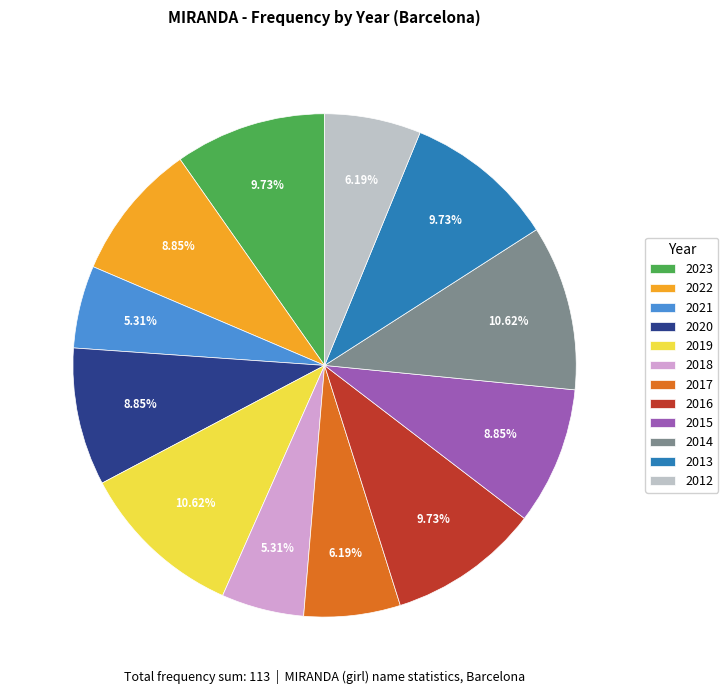

How many segments does this pie chart have?

12